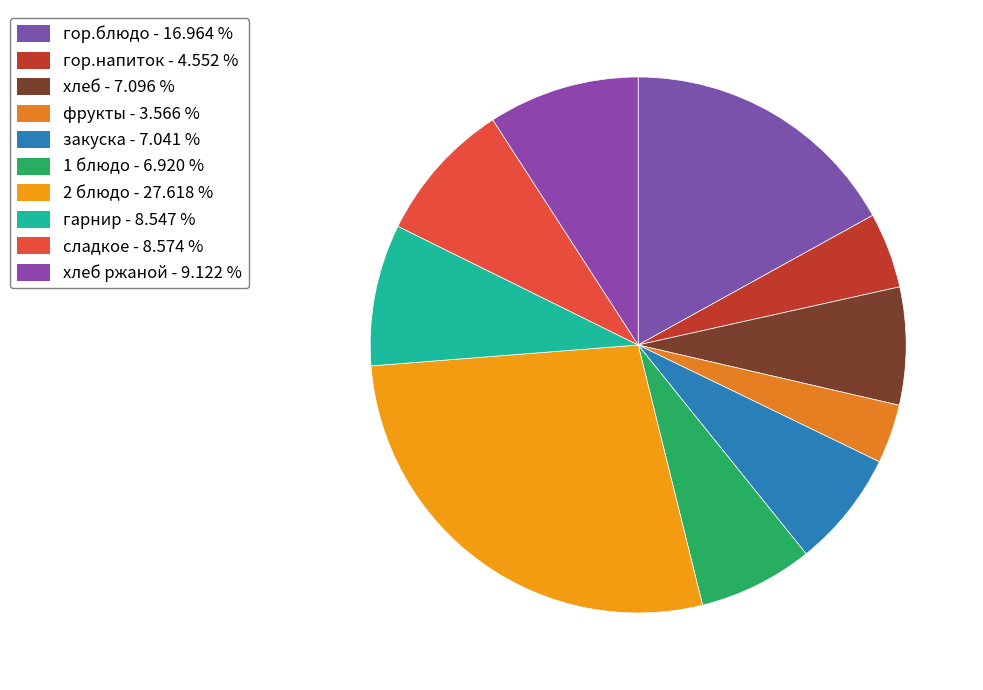

Rank the categories by value from lowest to highest.

фрукты, гор.напиток, 1 блюдо, закуска, хлеб, гарнир, сладкое, хлеб ржаной, гор.блюдо, 2 блюдо